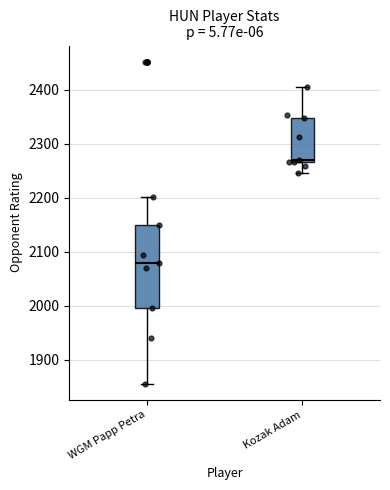

Reading left to right, transcribe this box plot: for each box, give where its median line is, the range the box spans, and where its two whiskers end, as read against the y-axis. The values are not printed on the chart, so give them approximately, as read against the axis.

WGM Papp Petra: median 2080, box 2000 to 2150, whiskers 1860 to 2200
Kozak Adam: median 2270 (just above the box's lower edge), box 2270 to 2350, whiskers 2250 to 2410